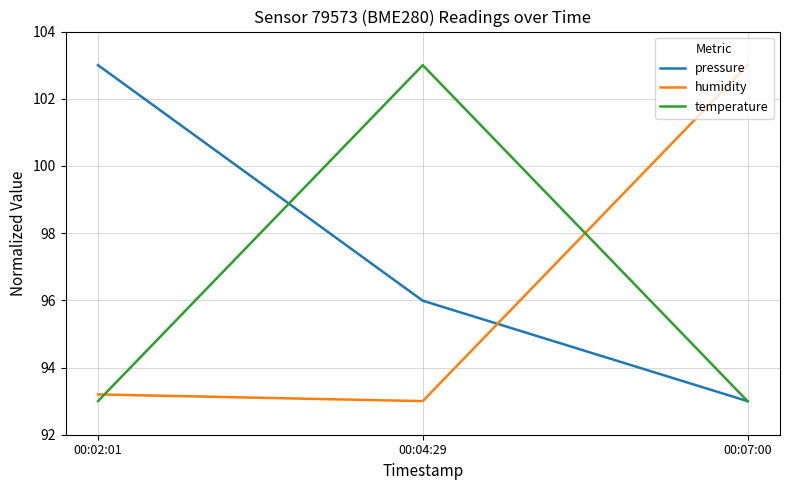

How many values in the humidity series exceed 93?

2